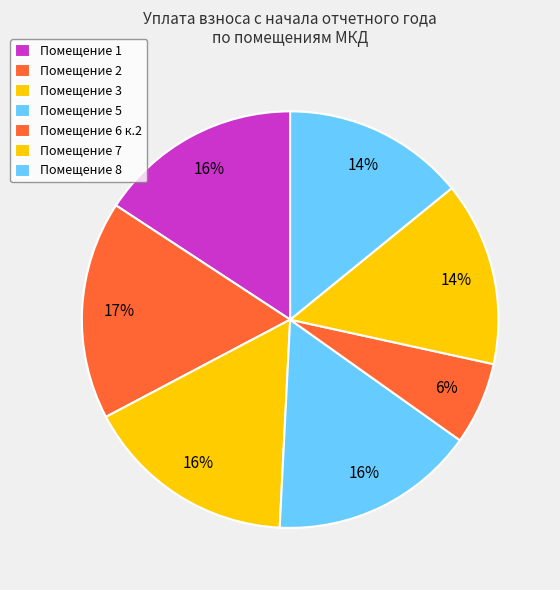

How many segments does this pie chart have?

7